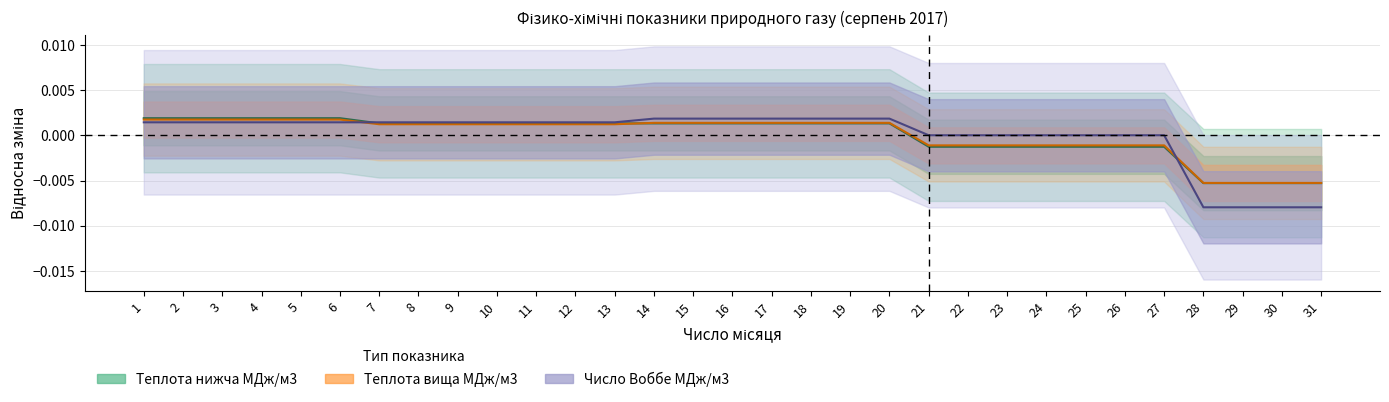

How many values in Теплота вища МДж/м3 are below zero?

11